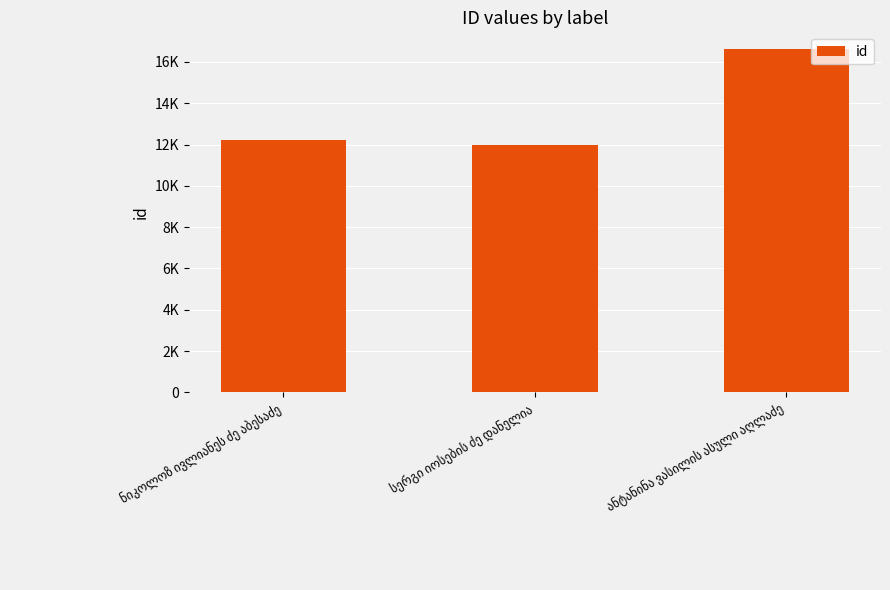

Approximately how many times larger is the value at ანტანინა ვასილის ასული აღლაძე compared to ნიკოლოზ ივლიანეს ძე აბესაძე?

1.4